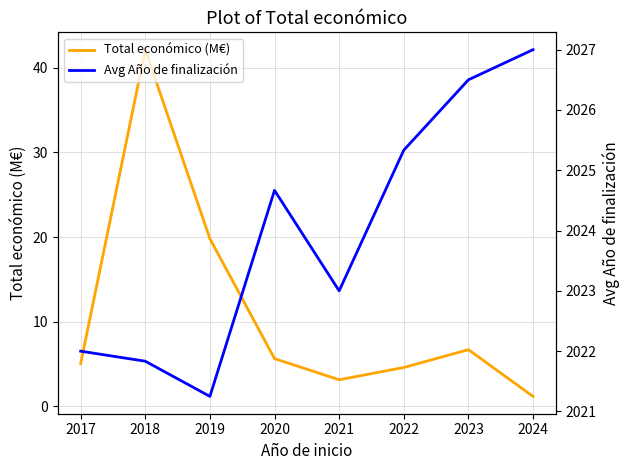

Is it true that Total económico (M€) equals 3.2 at 2021?

True